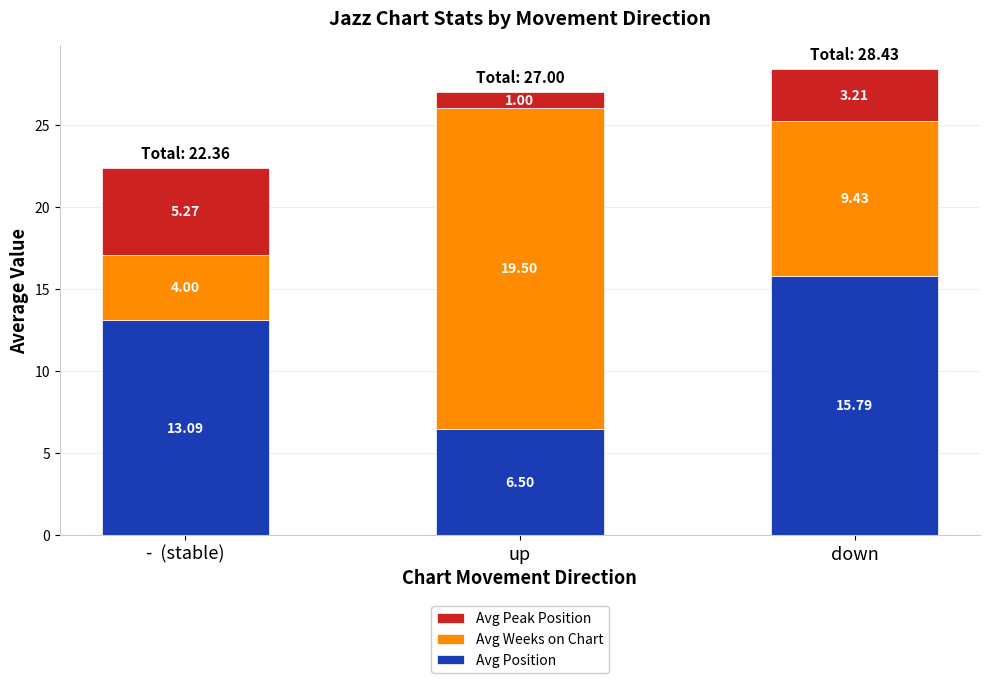

What is the sum of all Avg Position values?

35.4